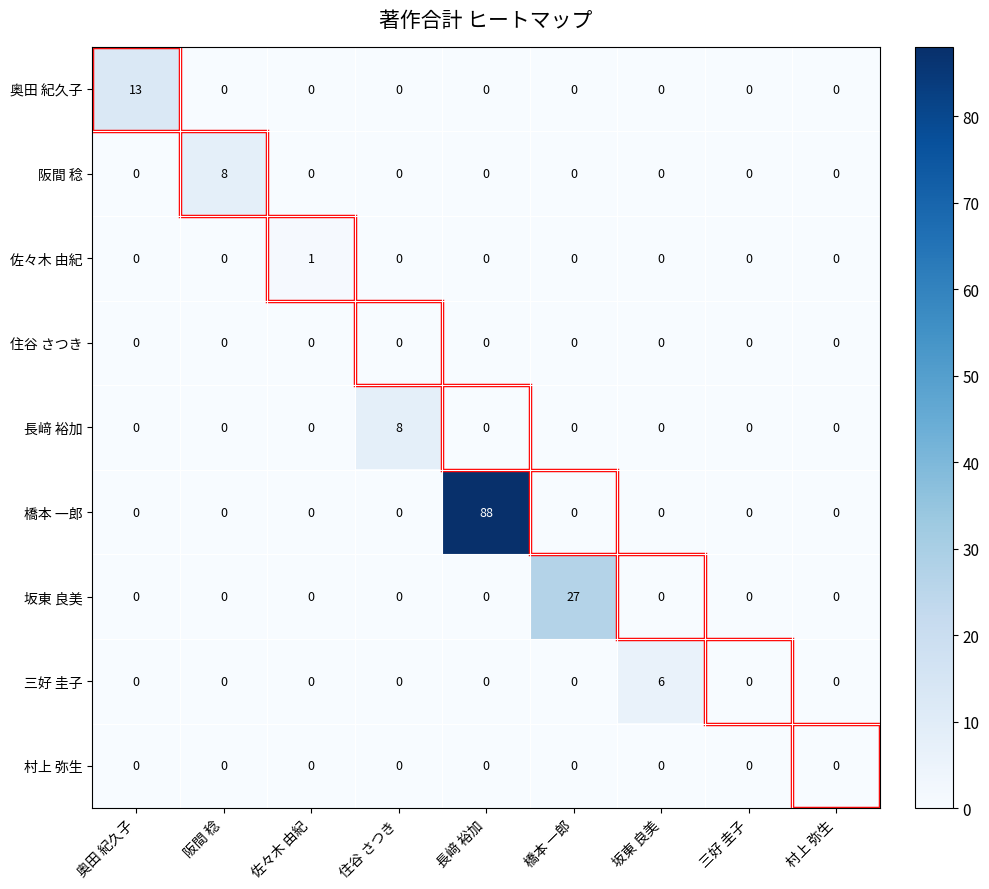

Which series changed the most between 住谷 さつき and 村上 弥生?

長﨑 裕加